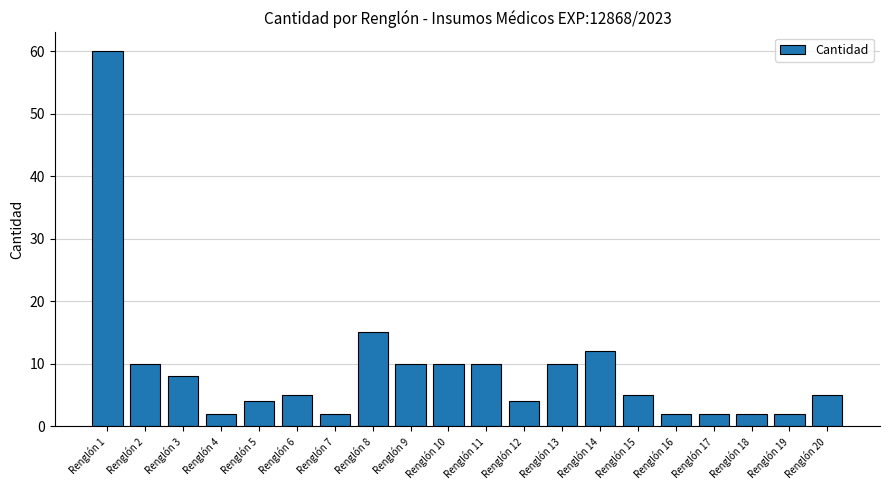

Reading left to right, list all the values displayed in this chart.

60	10	8	2	4	5	2	15	10	10	10	4	10	12	5	2	2	2	2	5